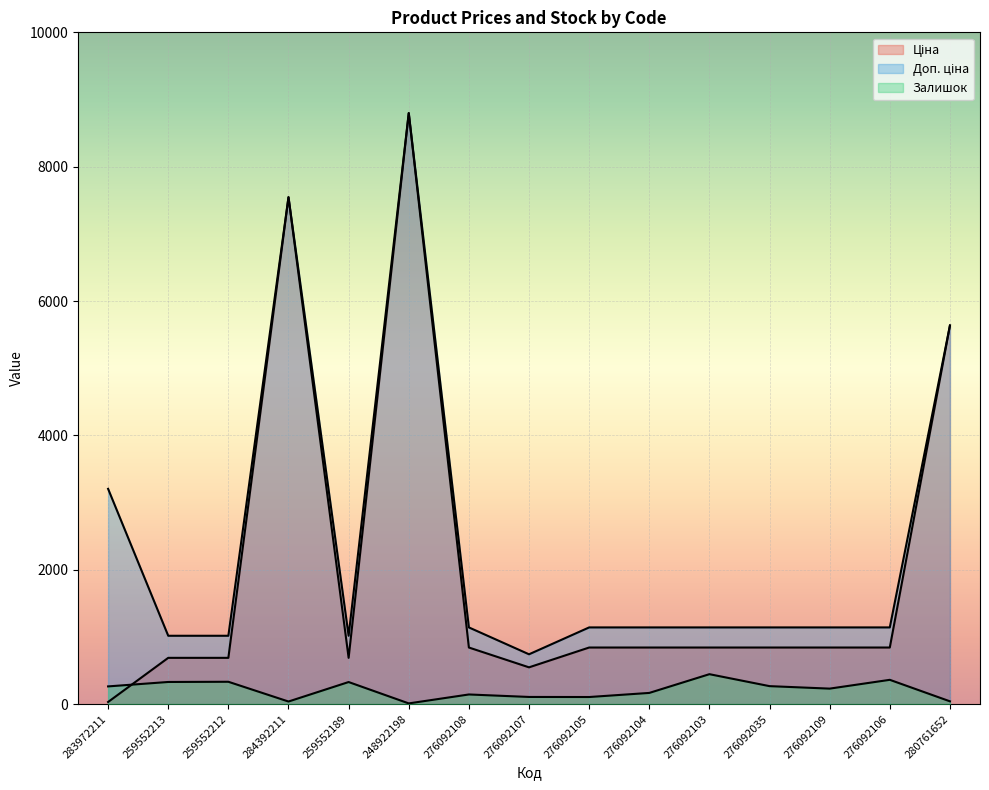

How many data points in Залишок are above 231?

7